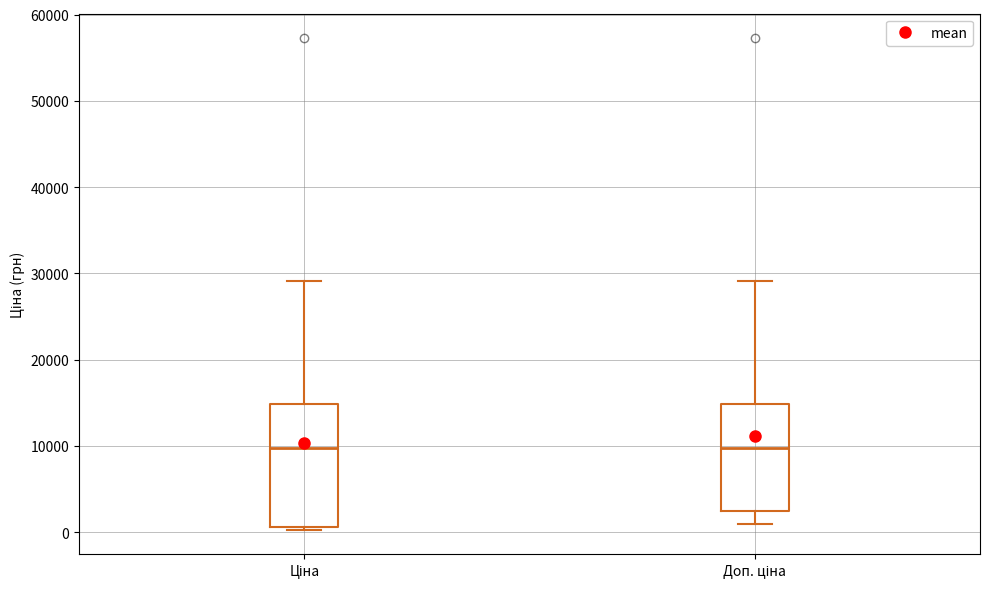

Reading left to right, transcribe this box plot: for each box, give where its median line is, the range the box spans, and where its two whiskers end, as read against the y-axis. The values are not printed on the chart, so give them approximately, as read against the axis.

Ціна: median 10000, box 1000 to 15000, whiskers 0 to 29000
Доп. ціна: median 10000, box 2000 to 15000, whiskers 1000 to 29000